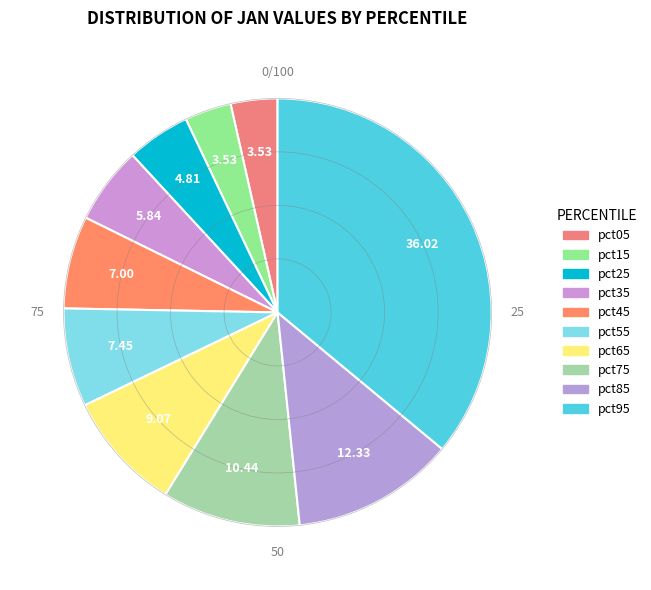

Which category has the biggest portion of the pie?

pct95